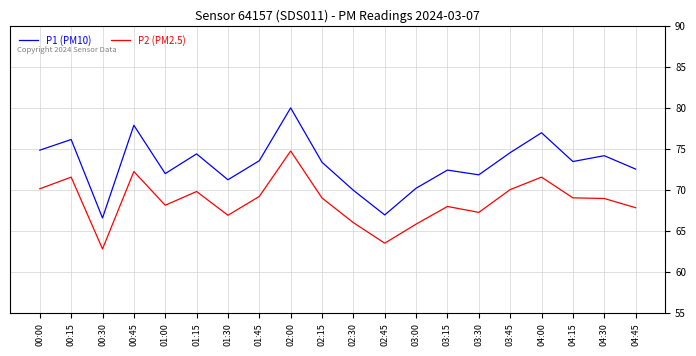

True or false: P1 (PM10) and P2 (PM2.5) intersect in this chart.

False